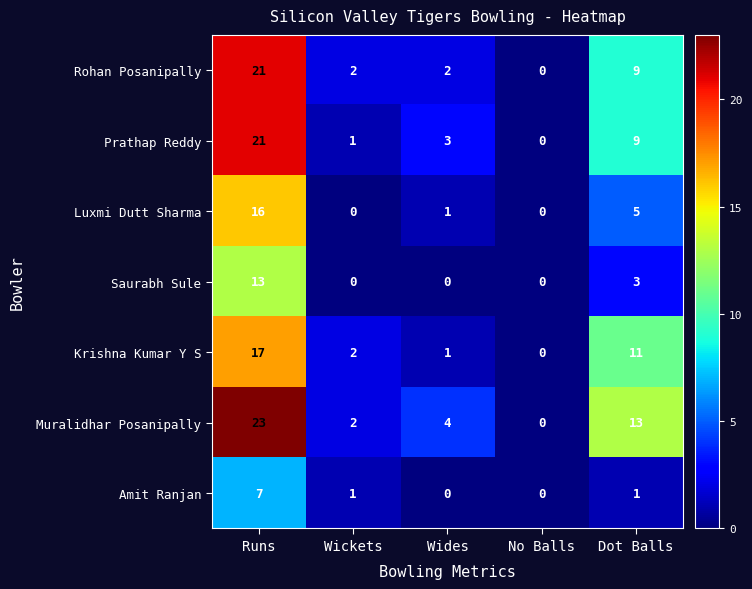

Which series changed the most between Runs and Wickets?

Muralidhar Posanipally